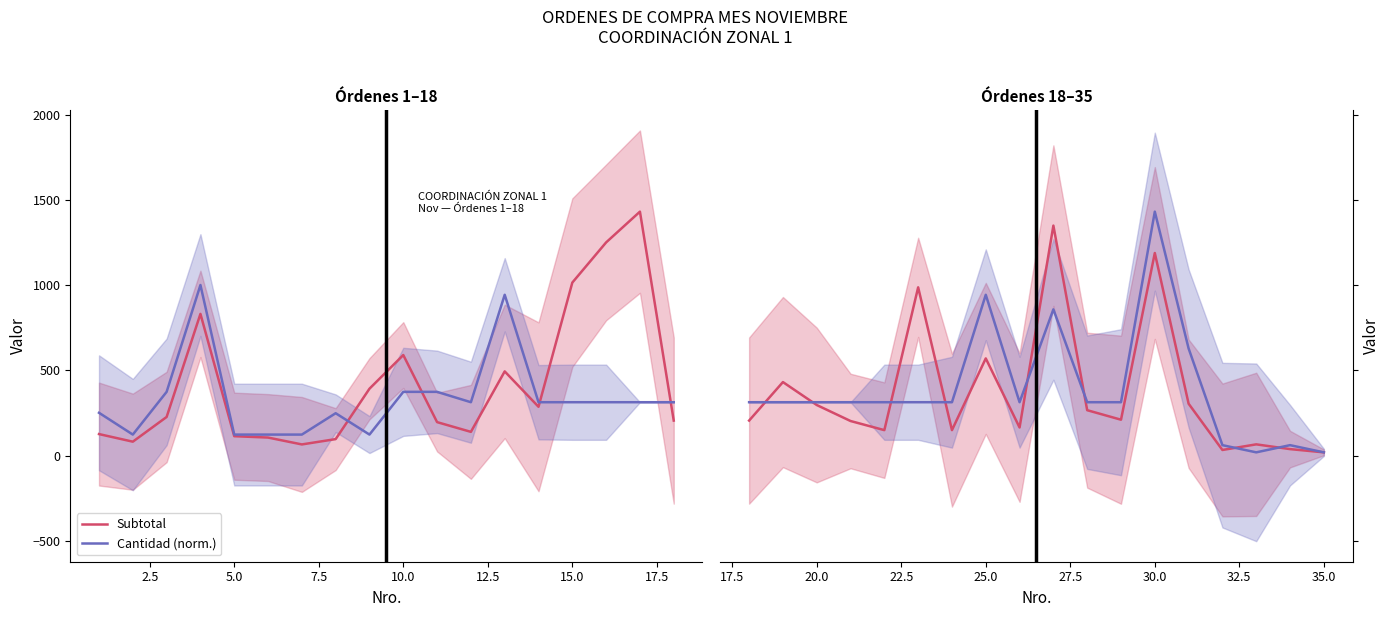

What are all the series names shown in the legend?

Subtotal, Cantidad (norm.)